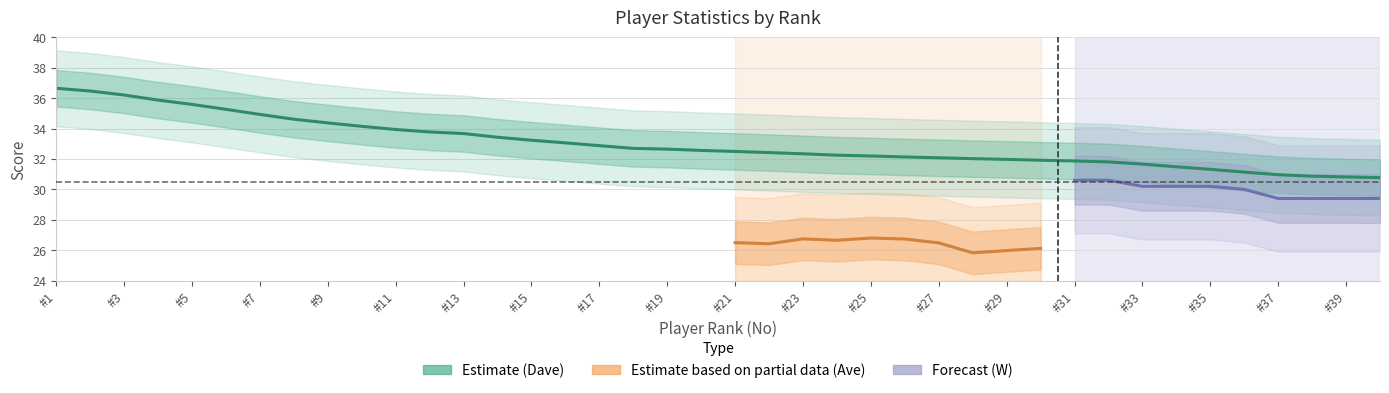

True or false: Ave and F cross at least once.

False